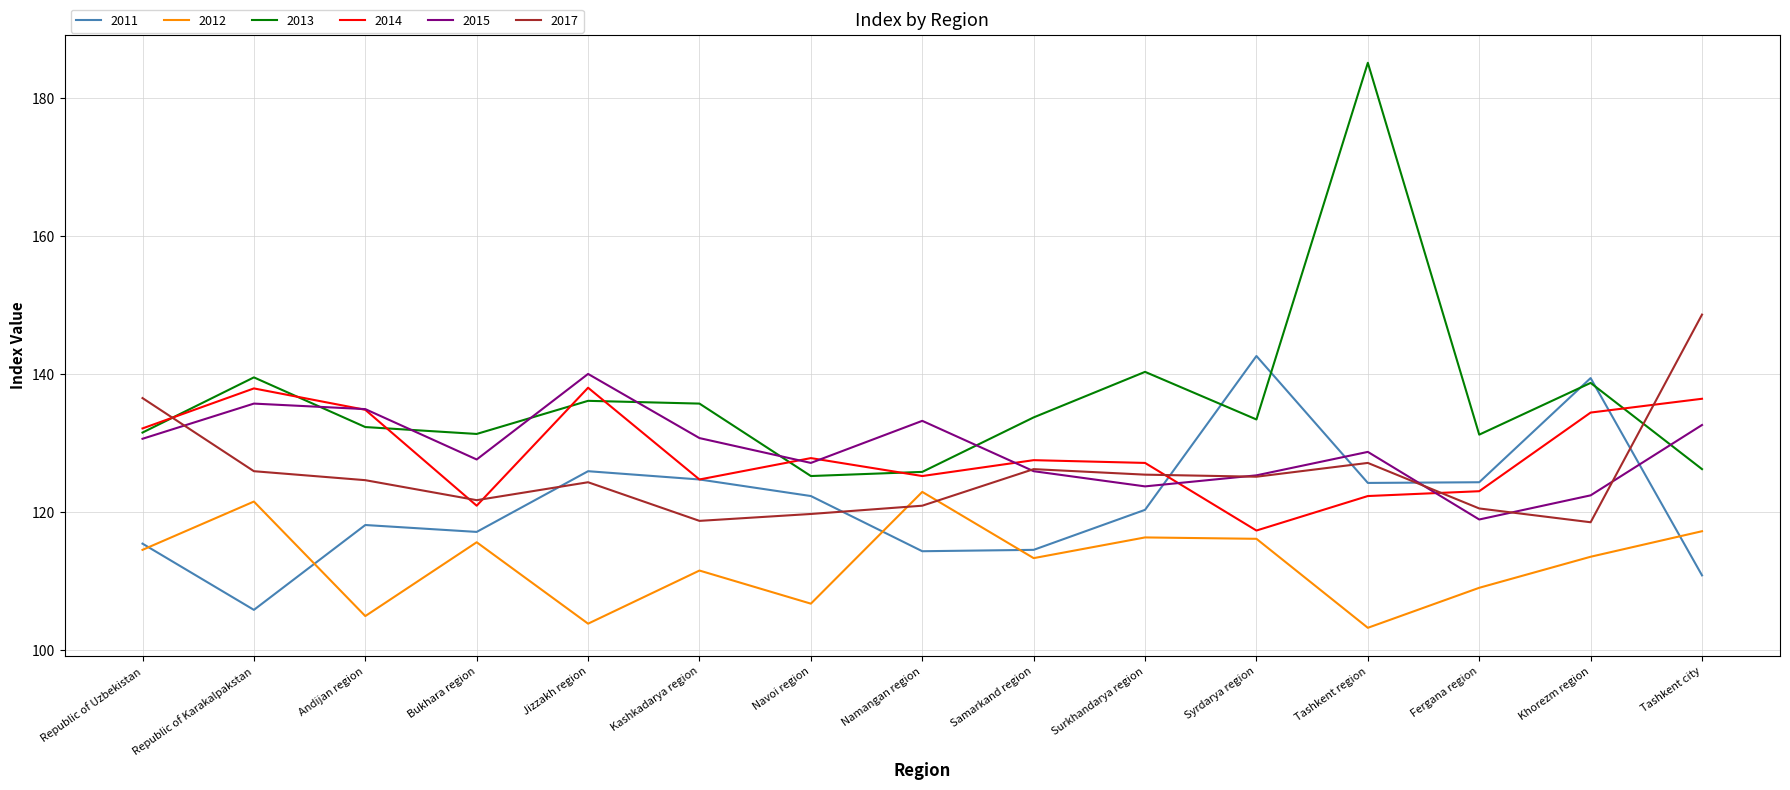

True or false: 2013 has a value of 207.5 at Tashkent city.

False